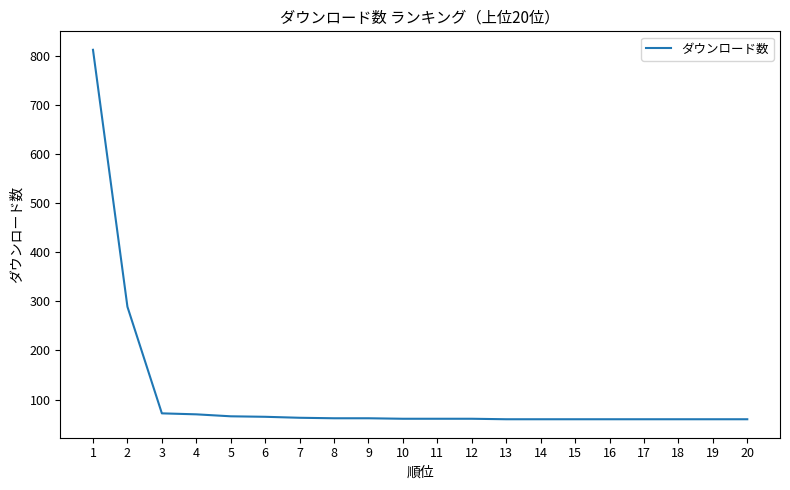

At which label is the value closest to 436?

2